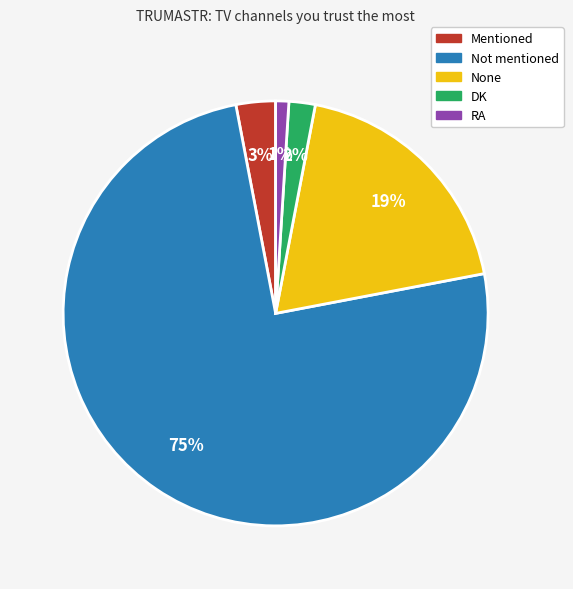

Is Not mentioned the majority of the pie?

Yes